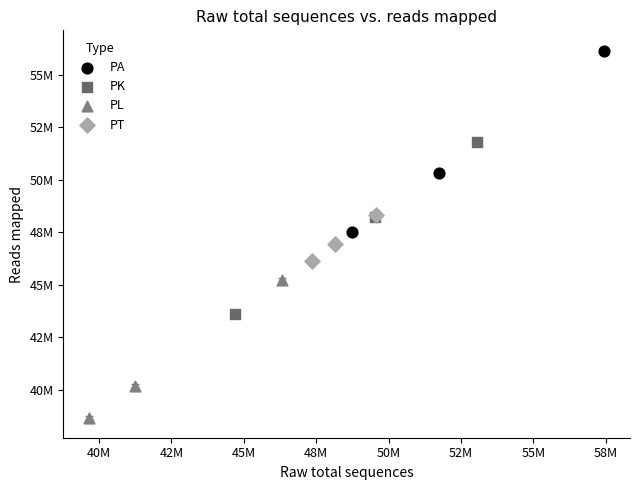

What are all the series names shown in the legend?

PA, PK, PL, PT